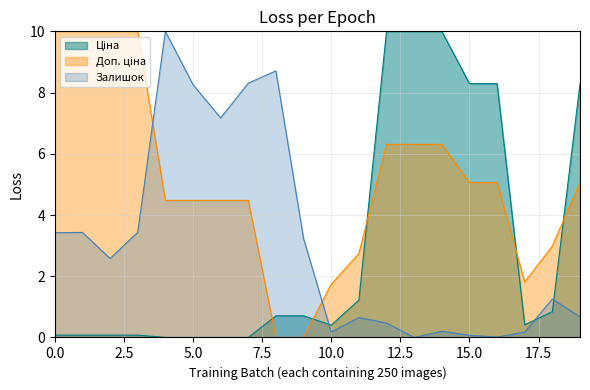

True or false: Доп. ціна and Залишок cross at least once.

True